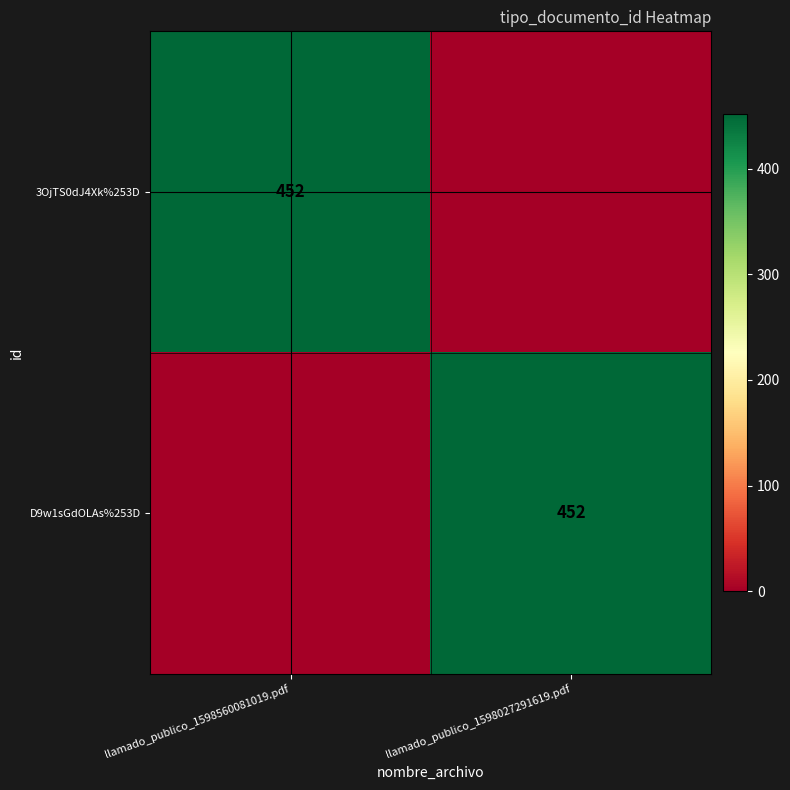

The value of D9w1sGdOLAs%253D at llamado_publico_1598027291619.pdf is 655. True or false?

False